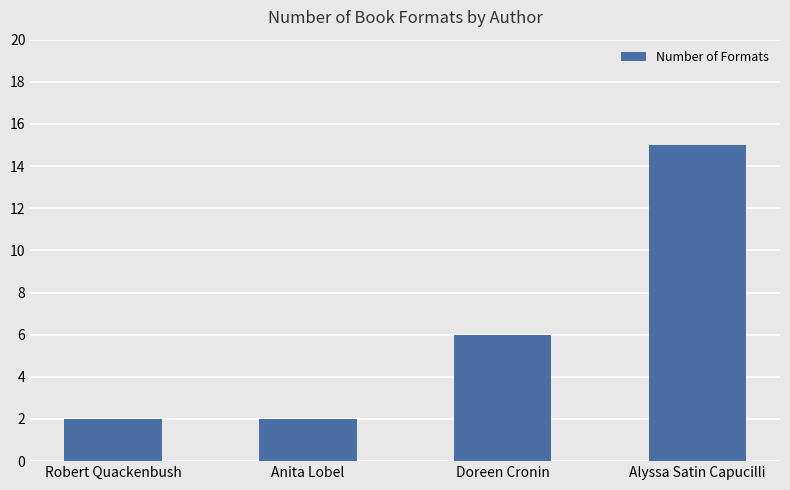

What is the sum of all values?

25